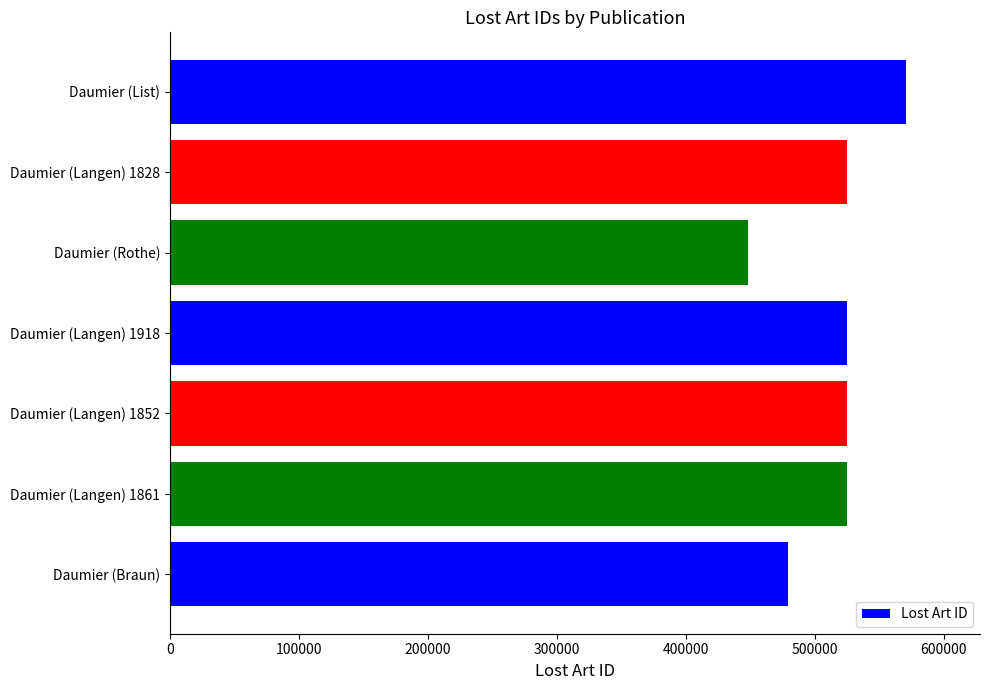

Between Daumier (Rothe) and Daumier (Langen) 1852, which is larger?

Daumier (Langen) 1852